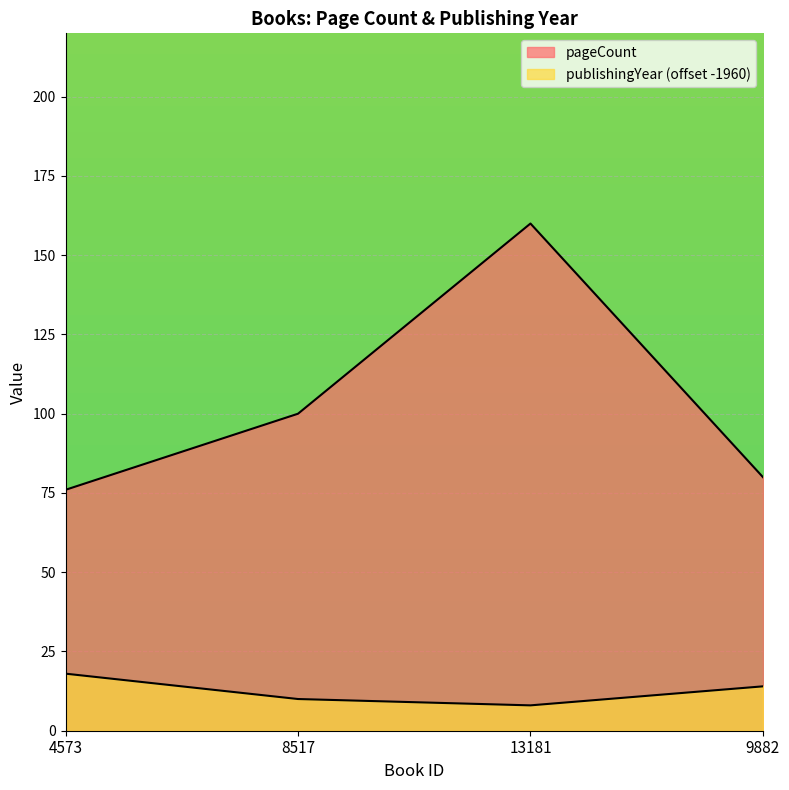

Which category has the highest value across all series?

13181